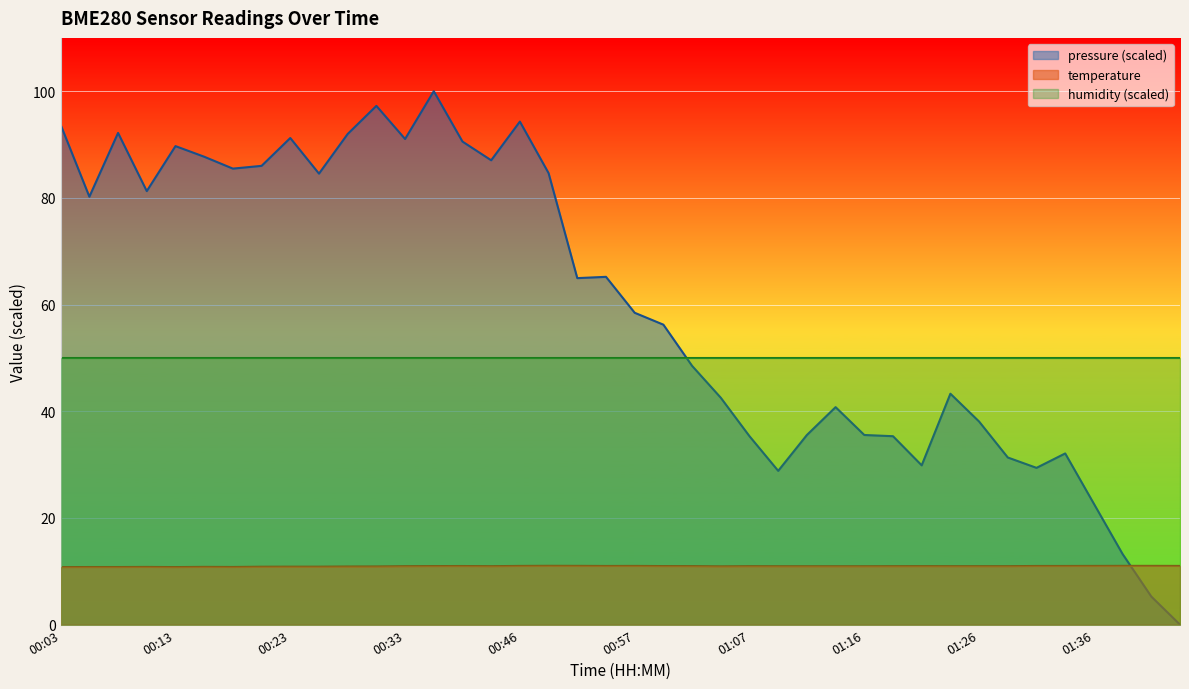

The temperature series shows 4.8 at 00:18. True or false?

False